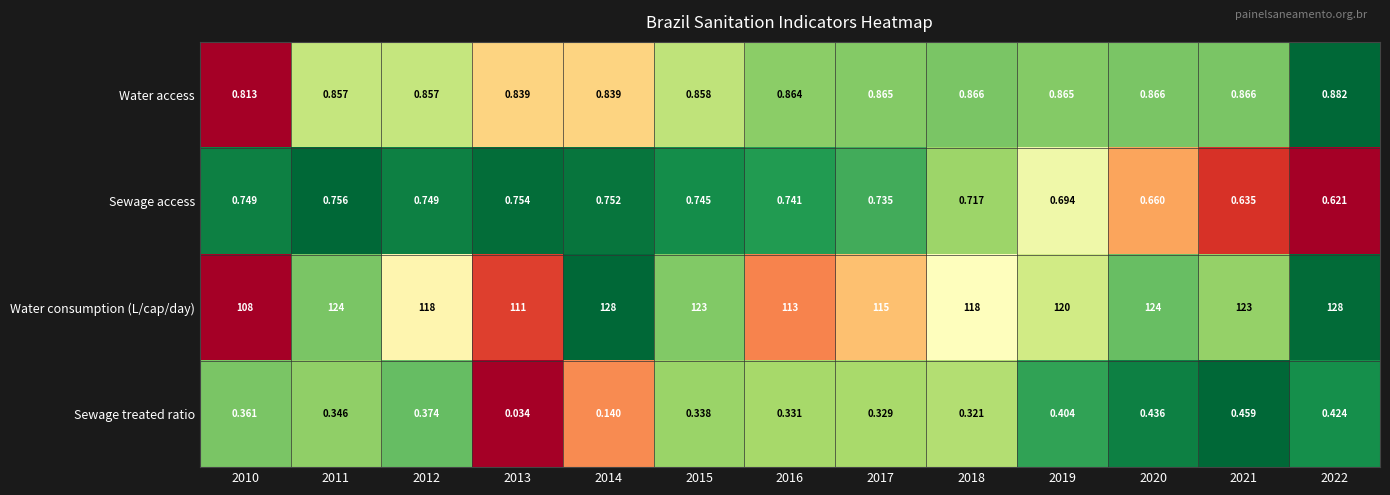

Which series changed the most between 2016 and 2022?

Water consumption (L/cap/day)